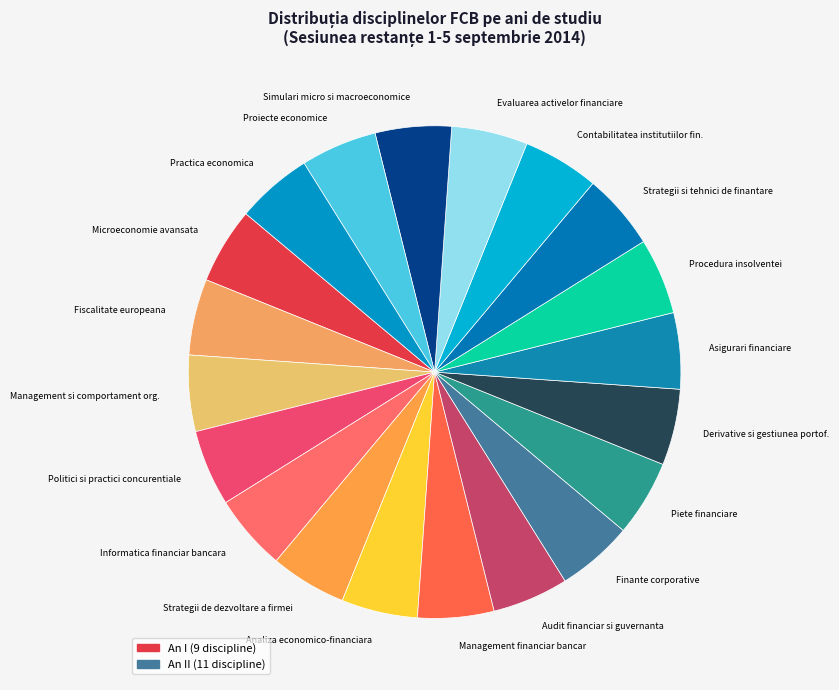

Combined, do Piete financiare and Audit financiar si guvernanta account for over 50%?

No